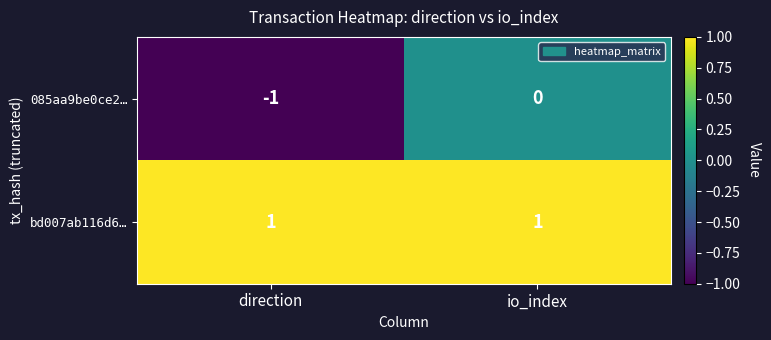

True or false: 085aa9be0ce2… has a value of -1 at direction.

True